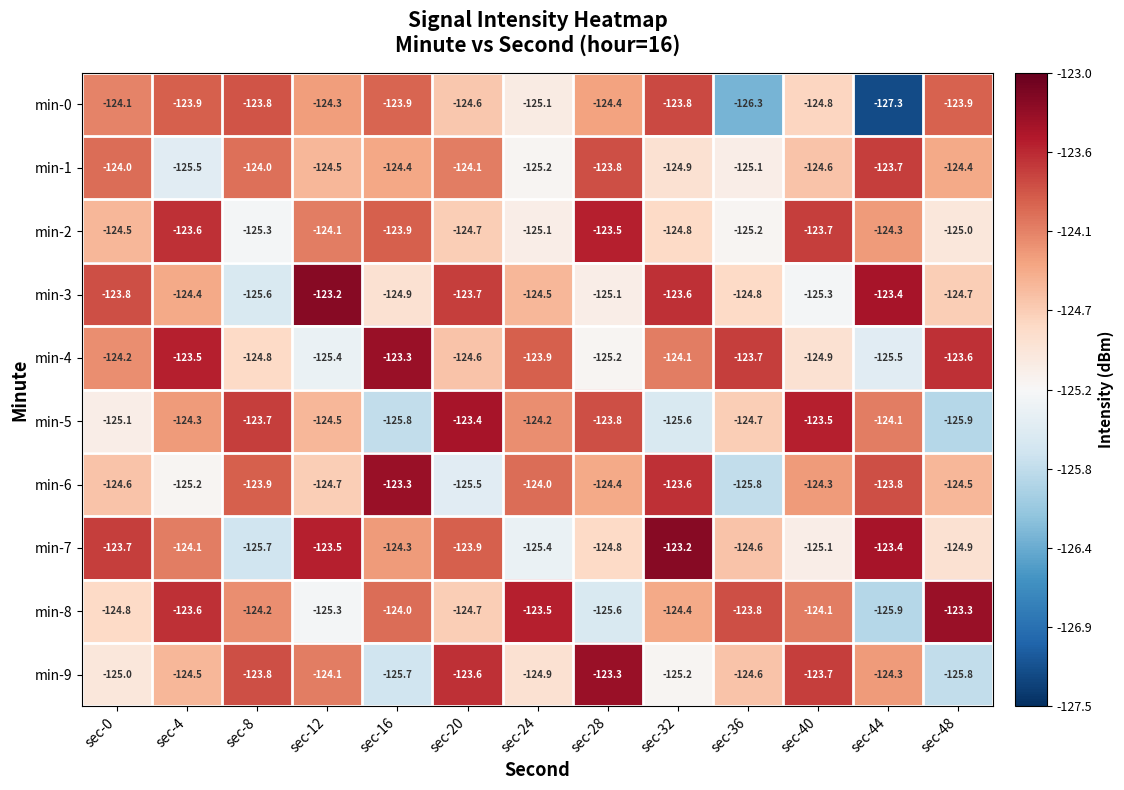

What is the difference between the min-0 values at sec-32 and sec-28?

0.6